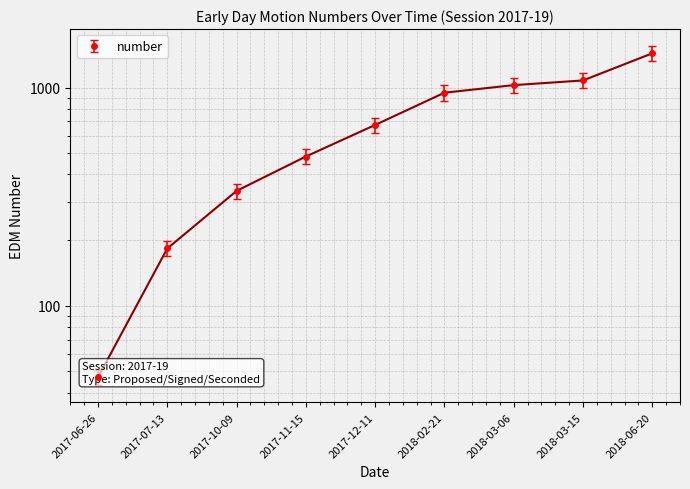

What is the label of the 5th point from the left?

2017-12-11